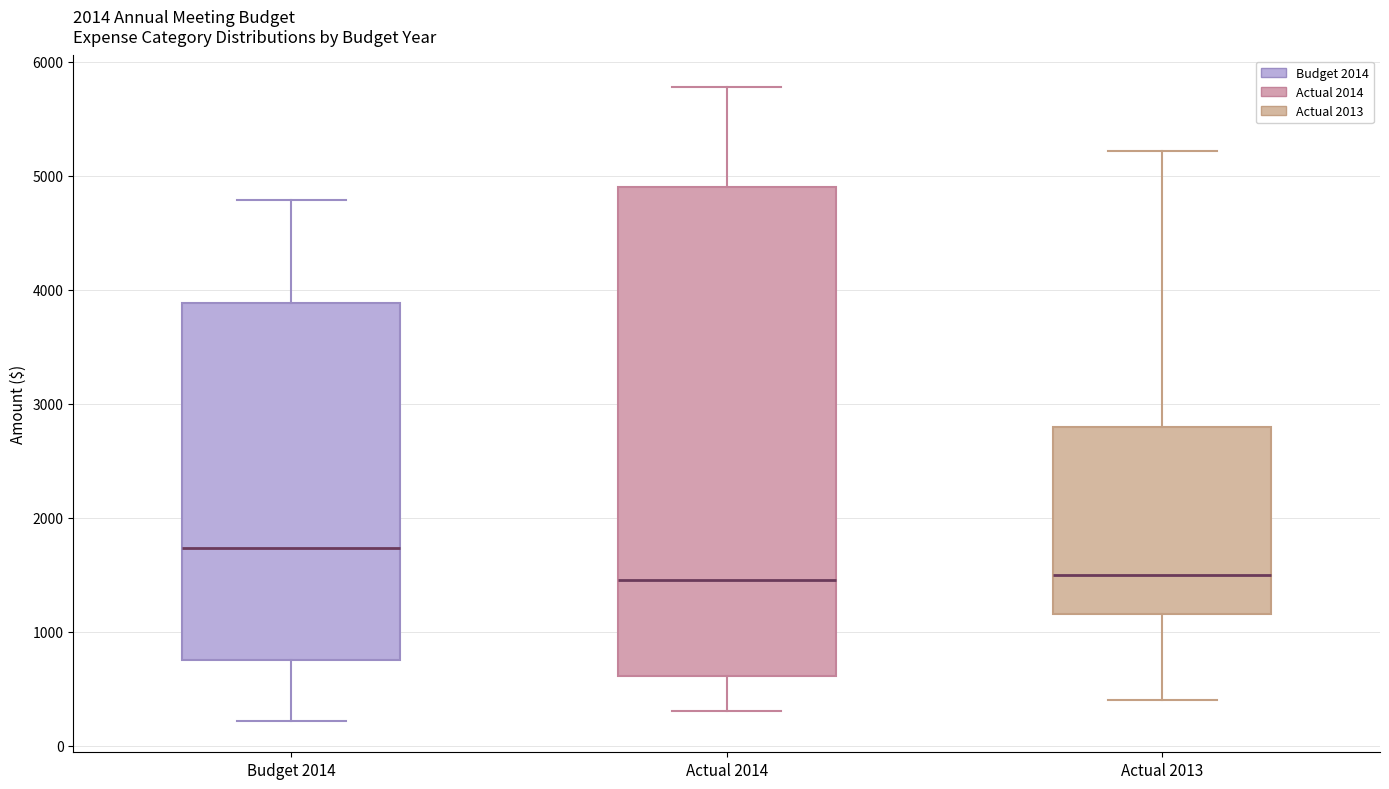

Which box is the tallest, from its lower edge to its upper edge?

Actual 2014